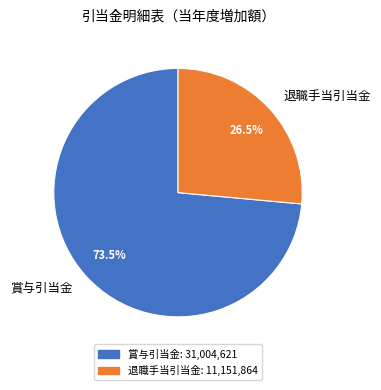

What percentage do 退職手当引当金 and 賞与引当金 together represent?

100.0%